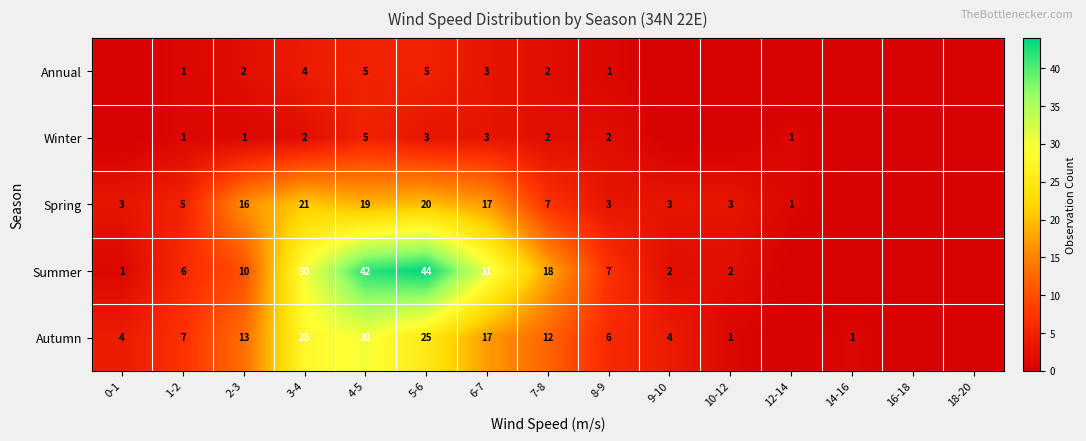

What is the sum of the Spring values at 7-8 and 6-7?

24